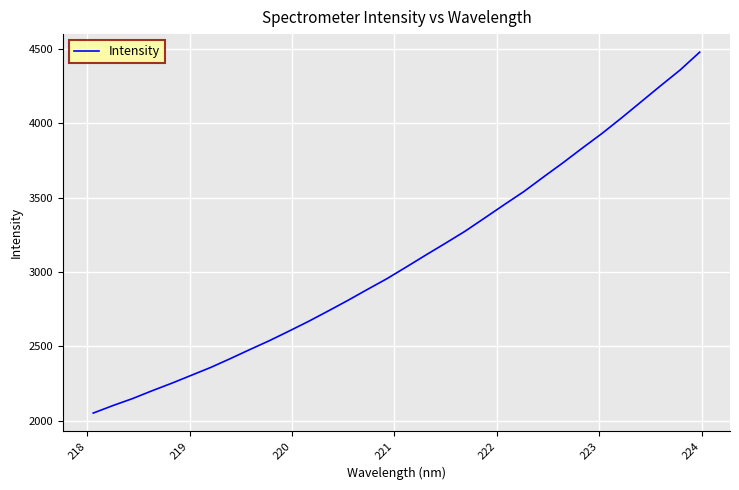

What is the smallest value displayed?

2052.3